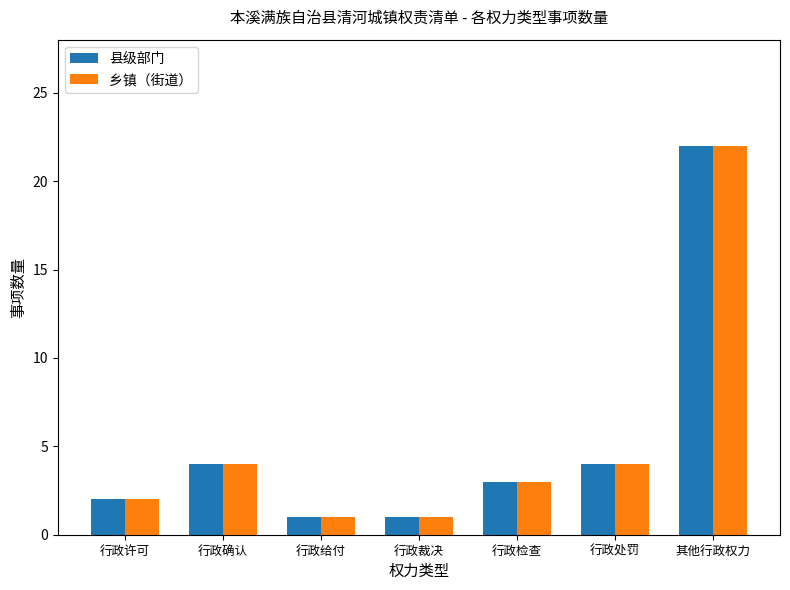

True or false: 乡镇（街道） has a value of 4 at 行政确认.

True